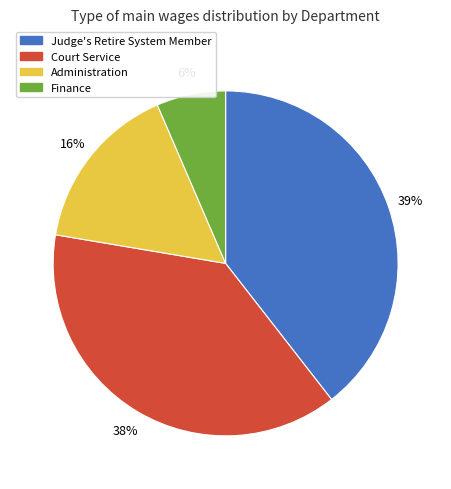

What is the largest slice in the pie chart?

Judge's Retire System Member